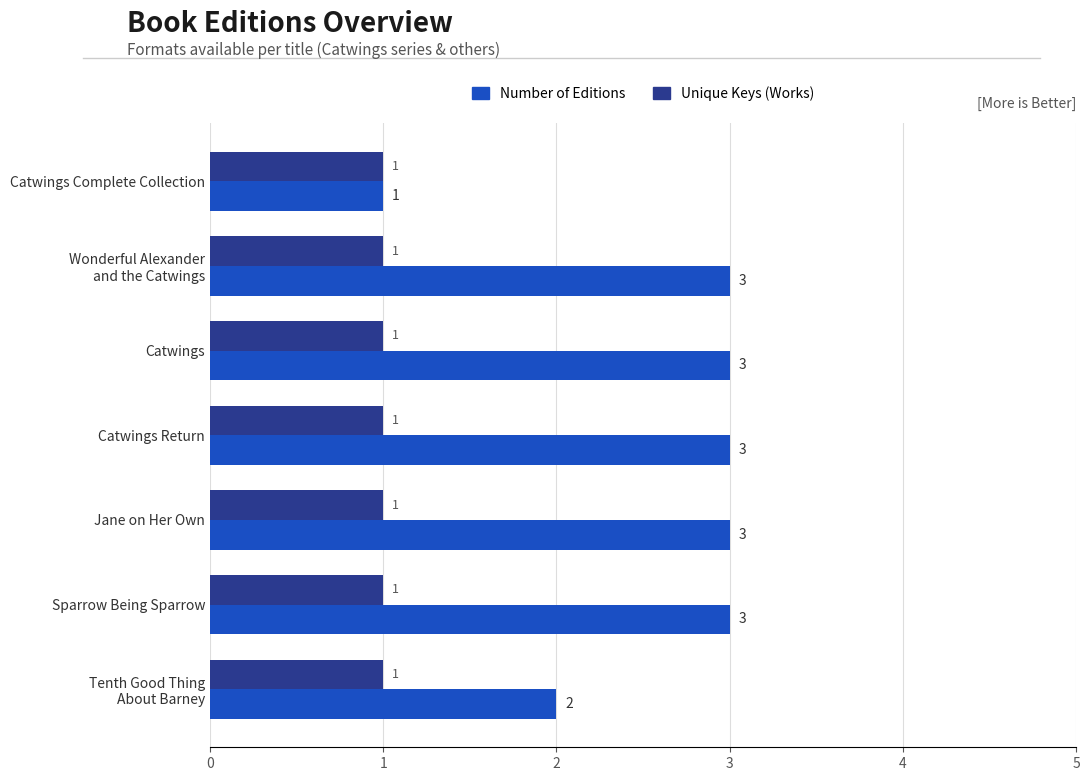

What is the sum of all Number of Editions values?

18